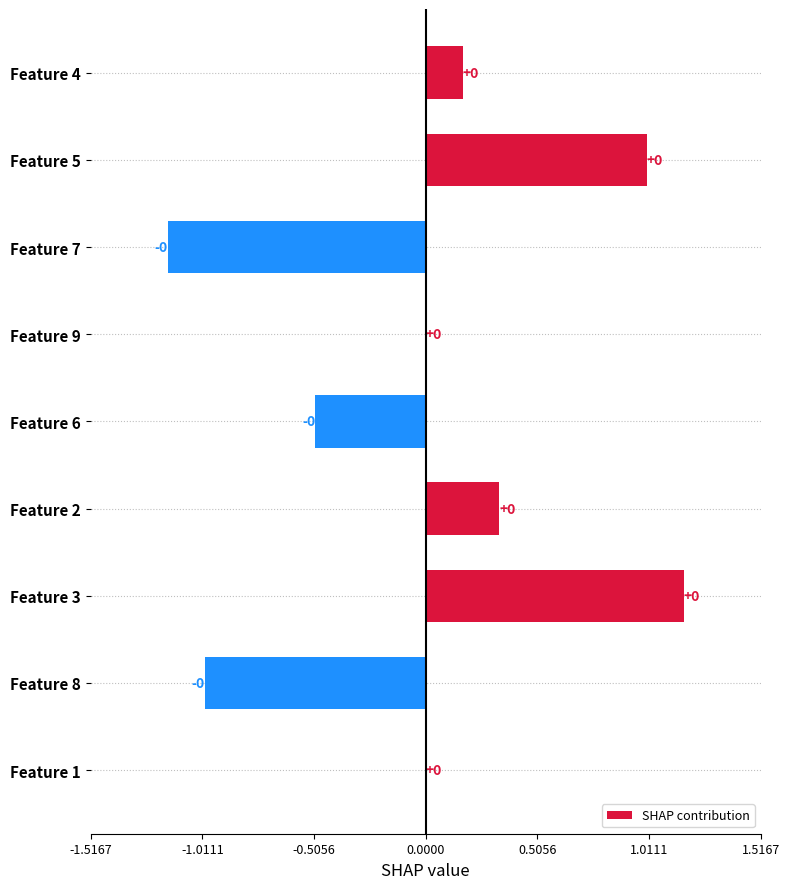

True or false: the data shows 0.0 at Feature 1.

True